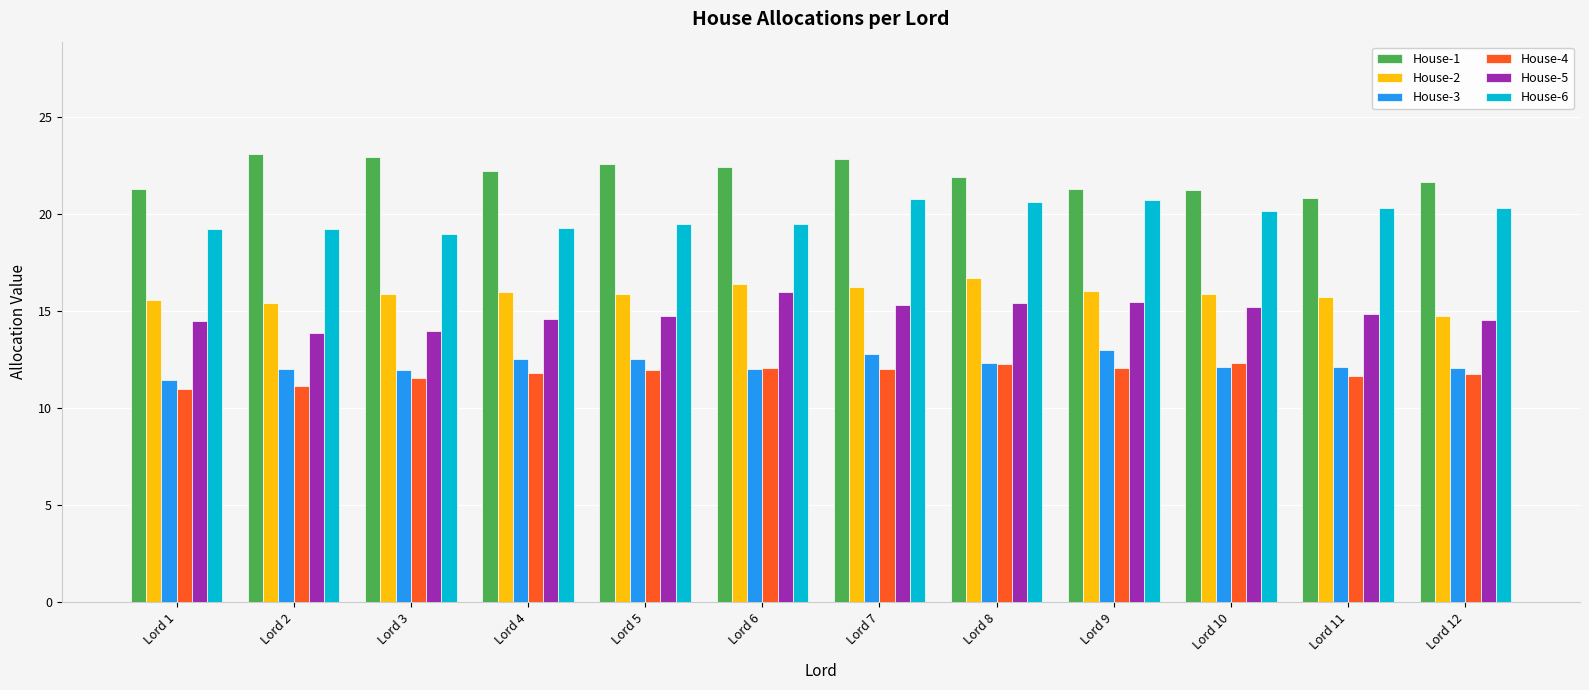

What is the greatest value displayed?

23.1